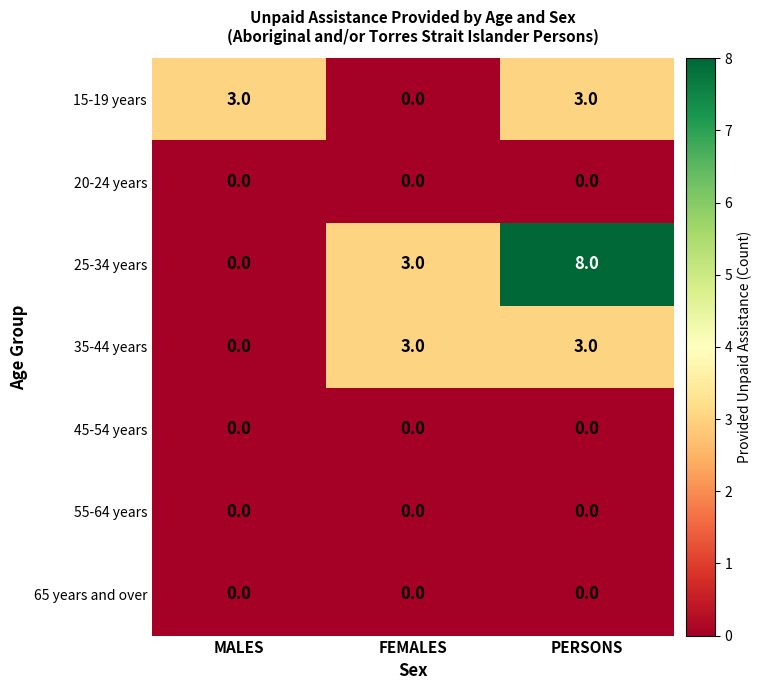

Which series has the largest total across all categories?

25-34 years